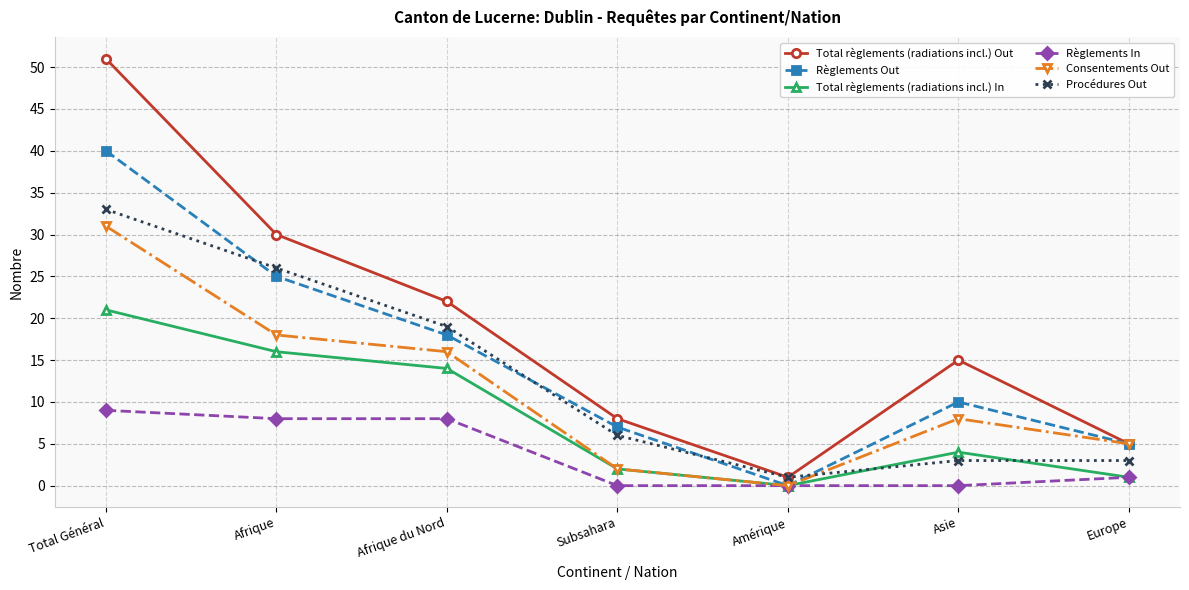

What is the sum of all Total règlements (radiations incl.) Out values?

132